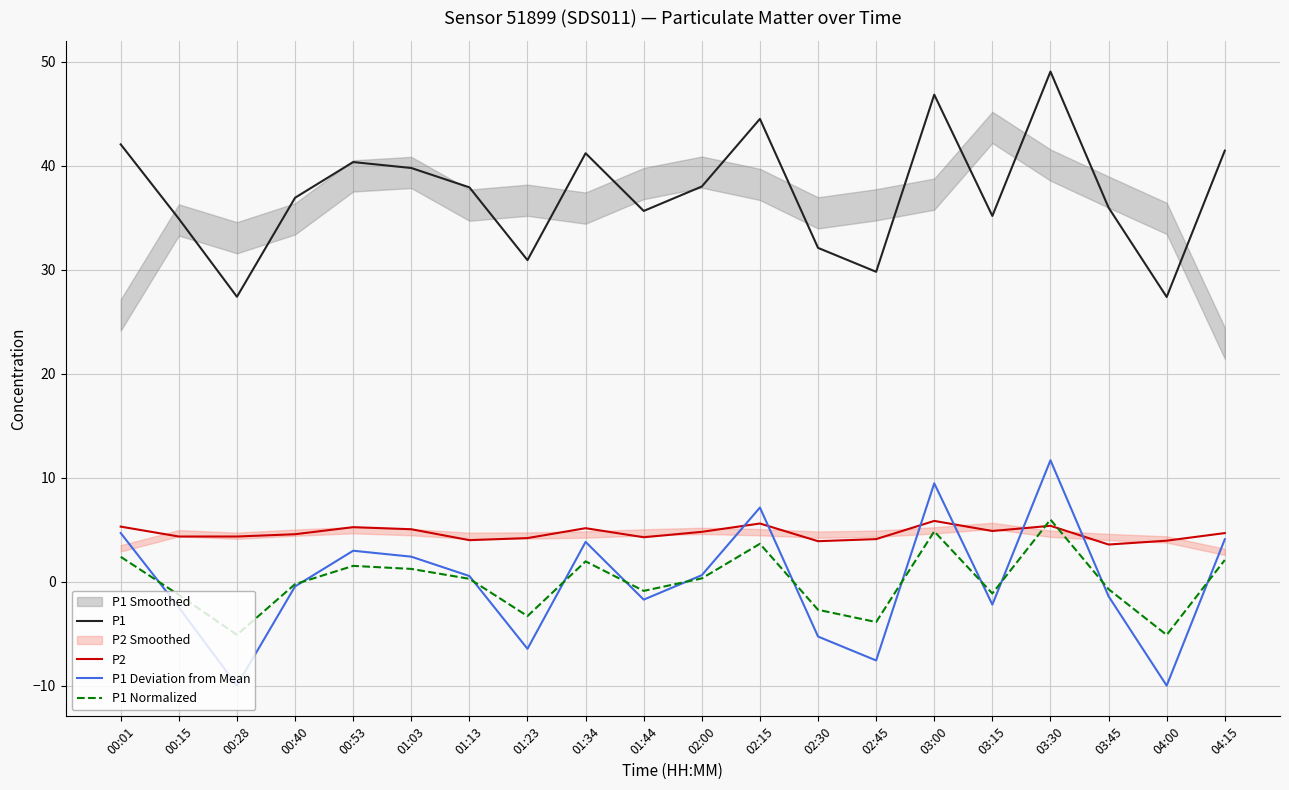

What is the difference between the second highest and minimum values in the P1 Deviation from Mean series?

19.4